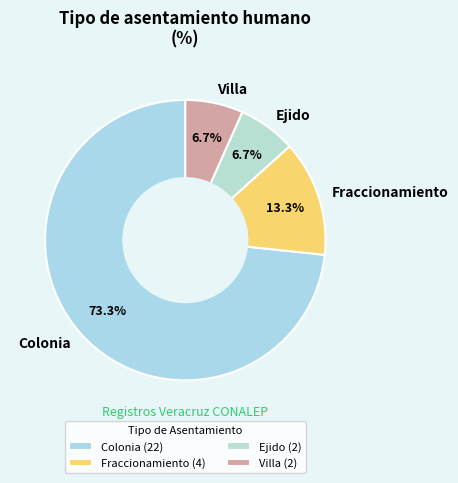

Is the sum of Colonia and Ejido greater than half?

Yes